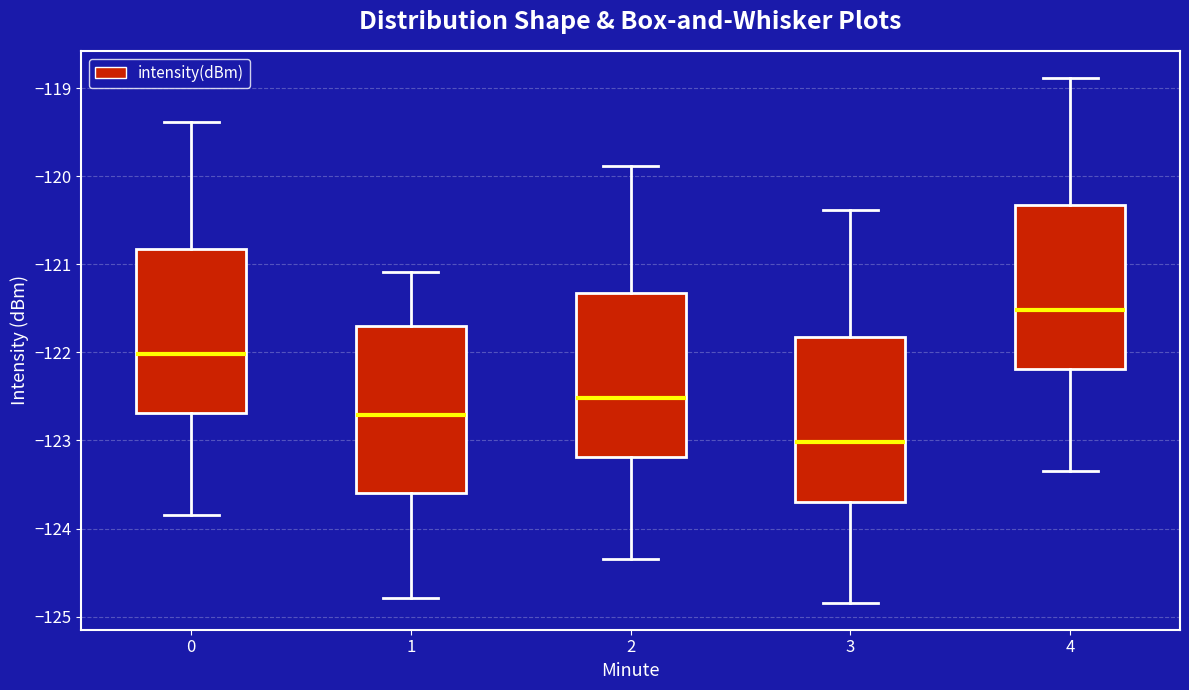

Reading left to right, read every box against the y-axis: the position of its median line, the range the box covers, and the ends of its whiskers. The values are not printed on the chart, so give them approximately, as read against the axis.

0: median -122.0, box -122.7 to -120.8, whiskers -123.8 to -119.4
1: median -122.7, box -123.6 to -121.7, whiskers -124.8 to -121.1
2: median -122.5, box -123.2 to -121.3, whiskers -124.3 to -119.9
3: median -123.0, box -123.7 to -121.8, whiskers -124.8 to -120.4
4: median -121.5, box -122.2 to -120.3, whiskers -123.3 to -118.9